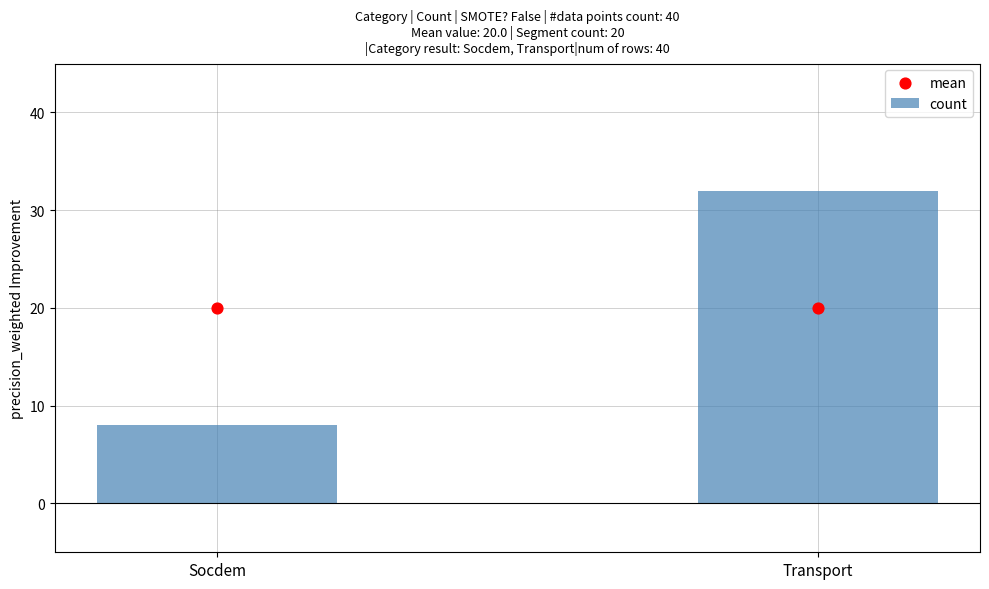

What is the total value across all series at Socdem?

28